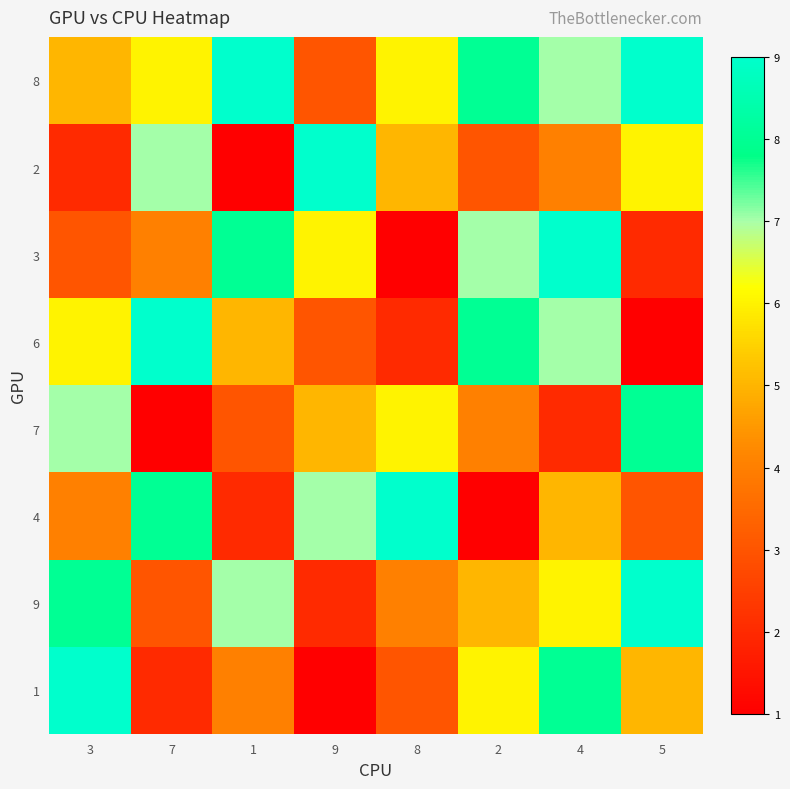

Which series has the largest total across all categories?

8